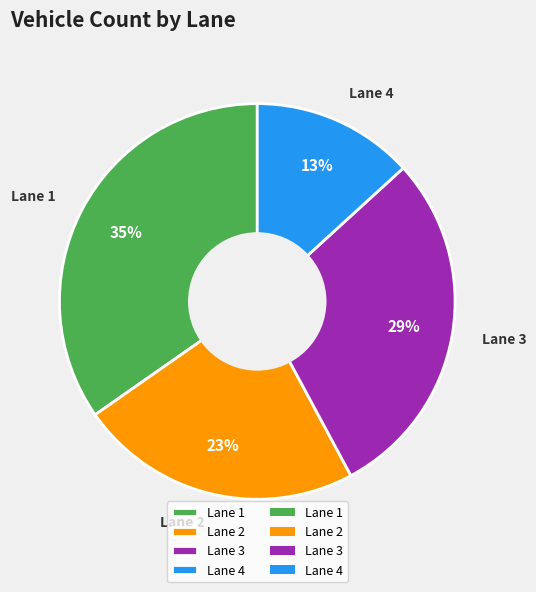

Which category has the smallest portion of the pie?

Lane 4